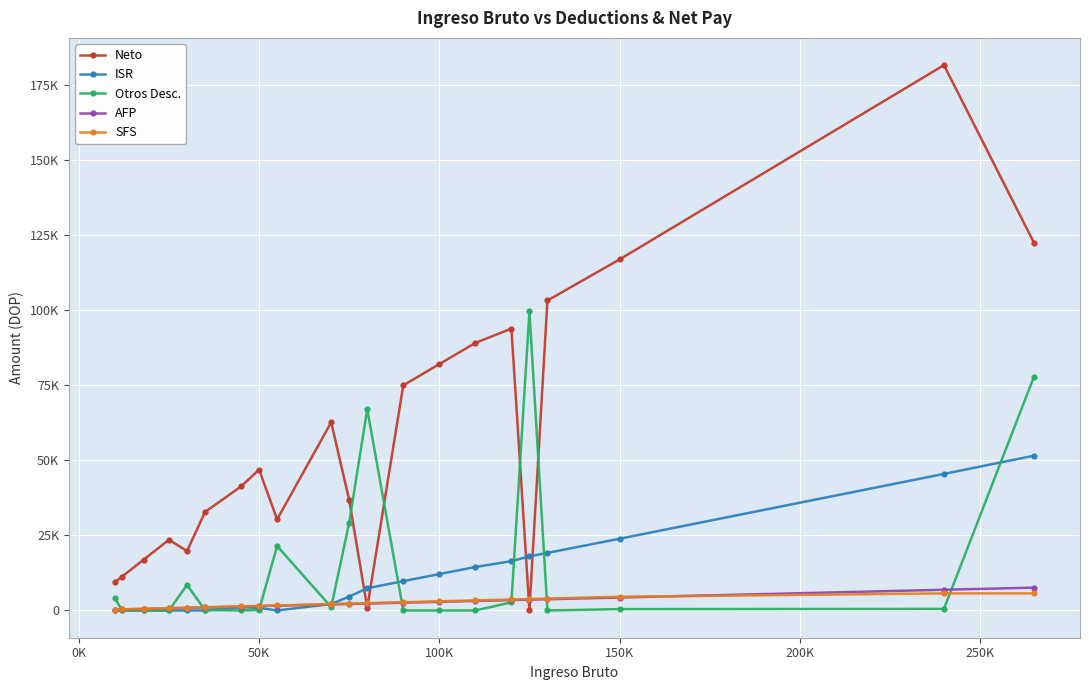

Which series has the largest total across all categories?

Neto